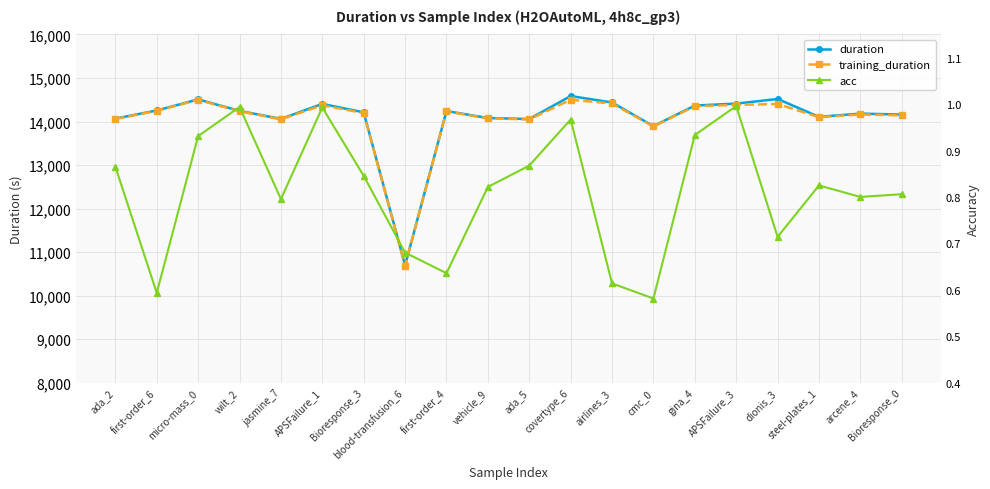

What is the total value across all series at arcene_4?

28344.1